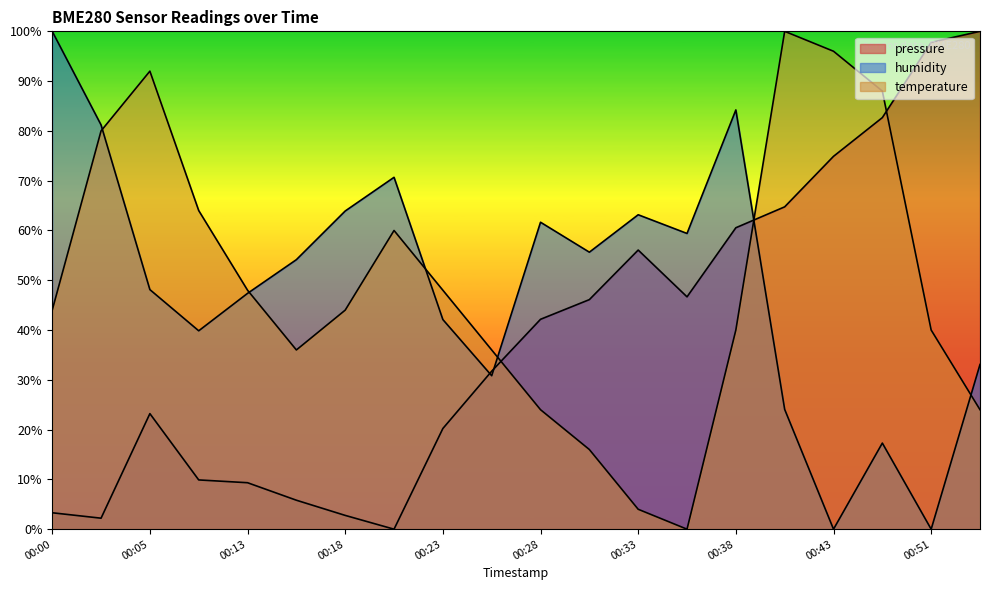

Which series has the largest range (max minus min)?

pressure